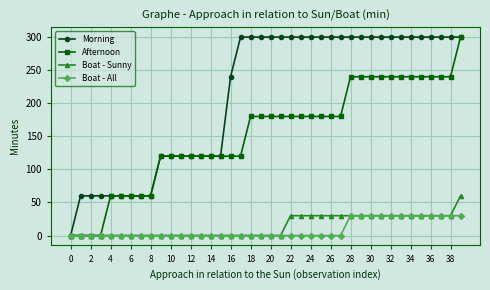

Which series has the largest total across all categories?

Morning